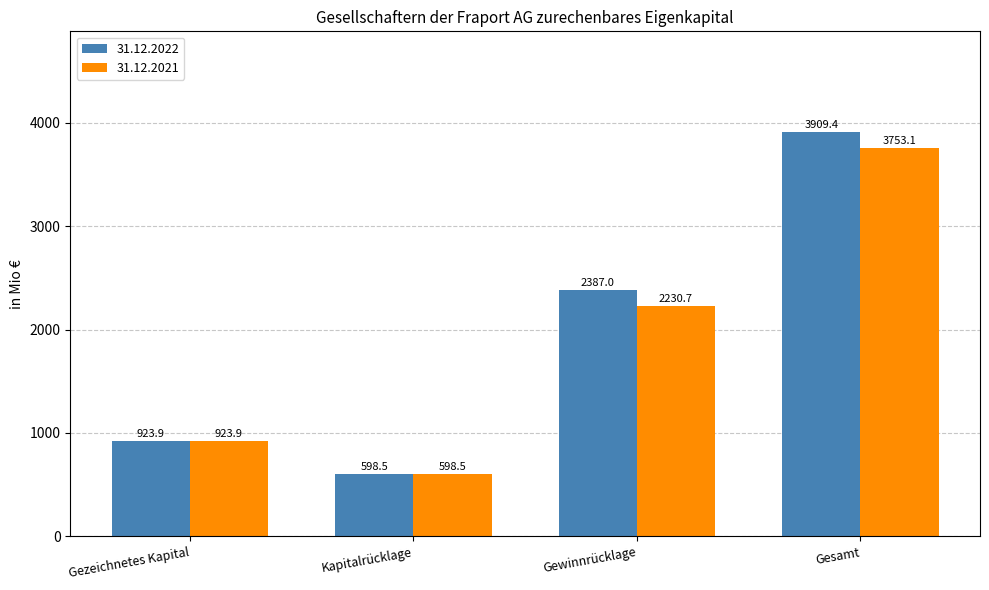

What is the total value across all series at Gewinnrücklage?

4617.7